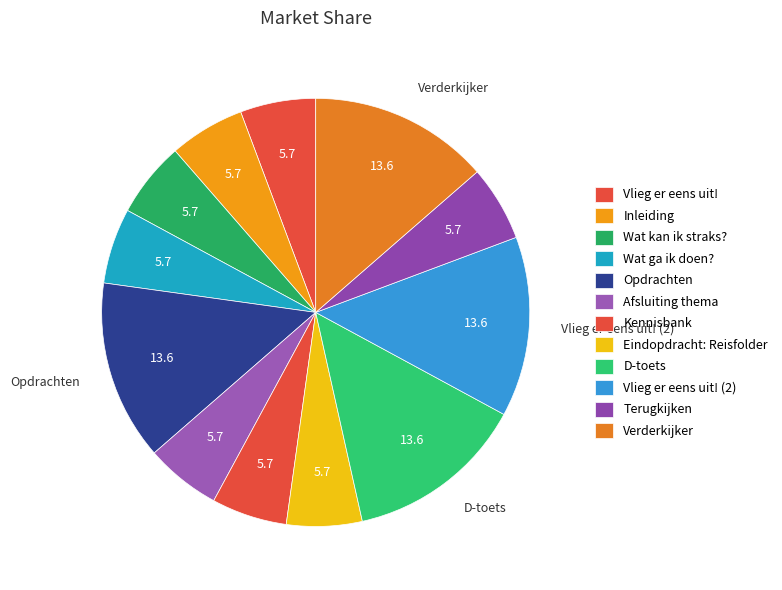

Which has a higher value, Wat ga ik doen? or Verderkijker?

Verderkijker